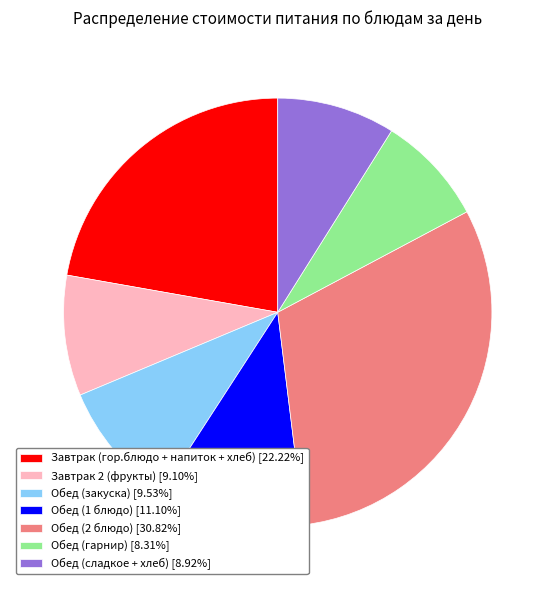

Approximately how many times larger is the value at Обед (2 блюдо) [30.82%] compared to Обед (закуска) [9.53%]?

3.2